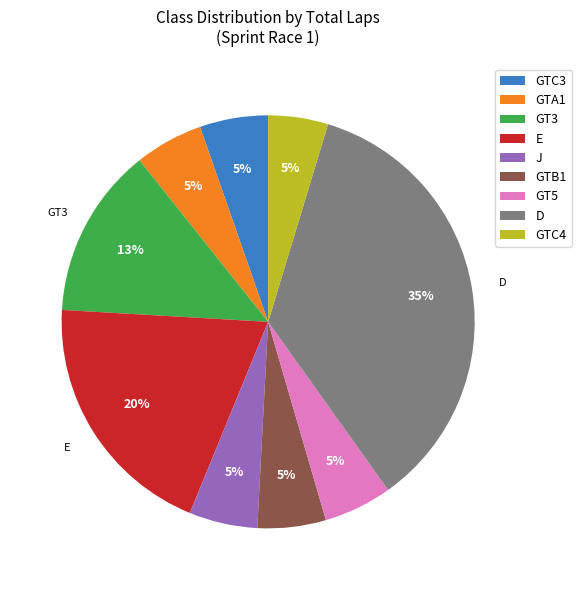

To the nearest percent, what is the combined percentage of D and GTC3?

41%